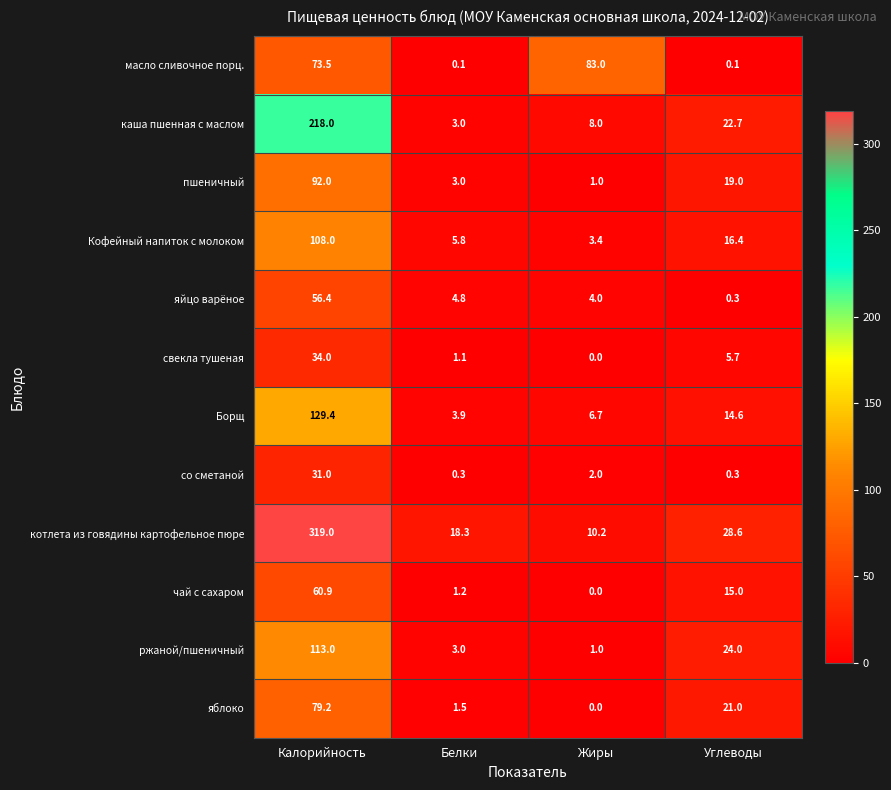

What is the maximum value shown in the chart?

319.0